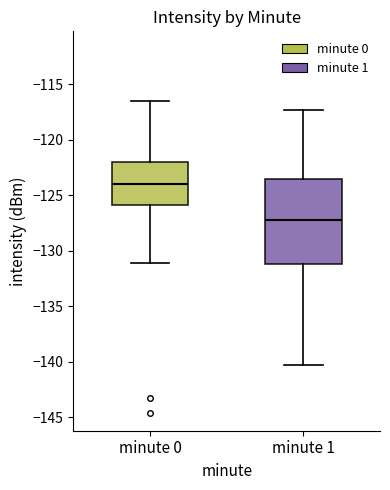

Which box has the highest median line?

minute 0